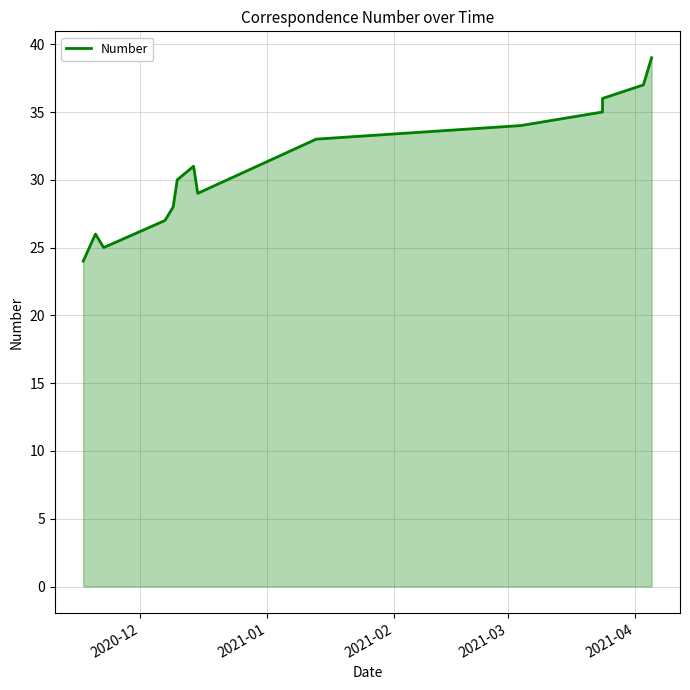

What is the value of the 2nd point from the left?

26